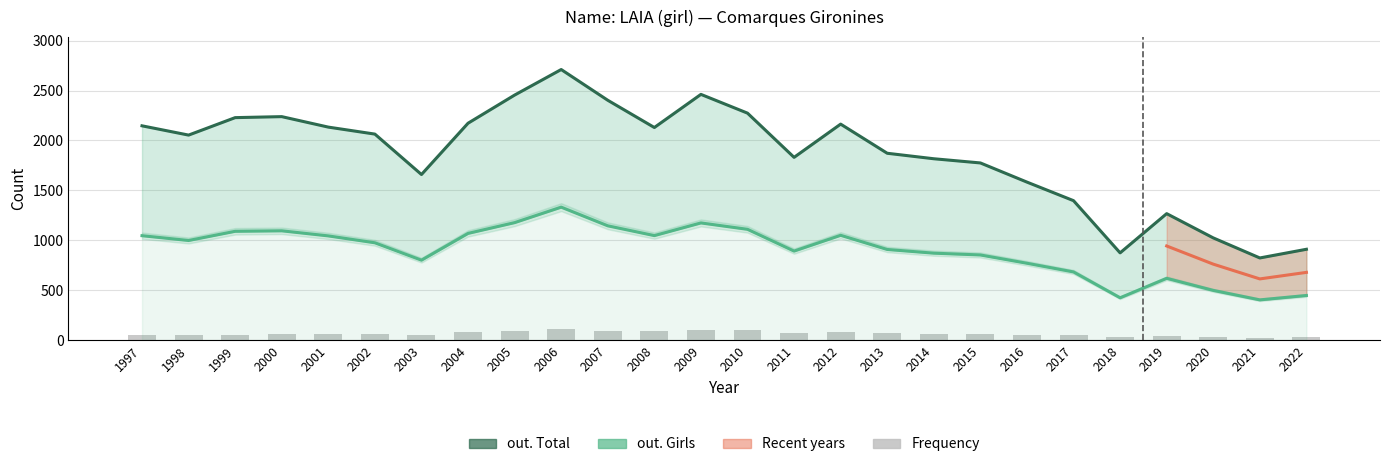

What is the minimum value for out. Girls?

403